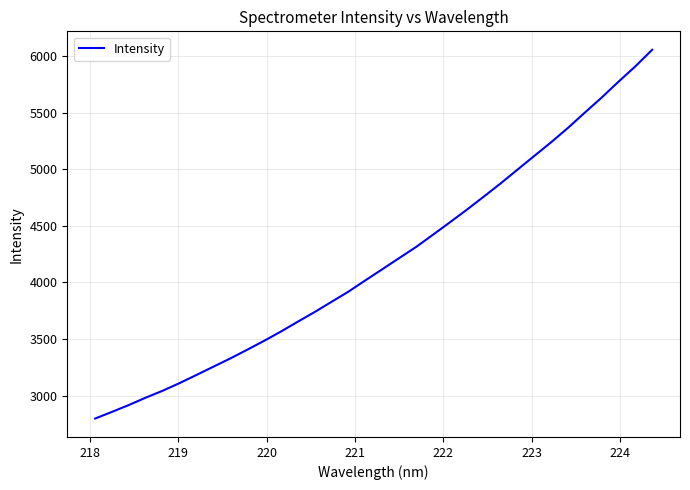

What is the difference between the maximum and minimum values?

3255.3